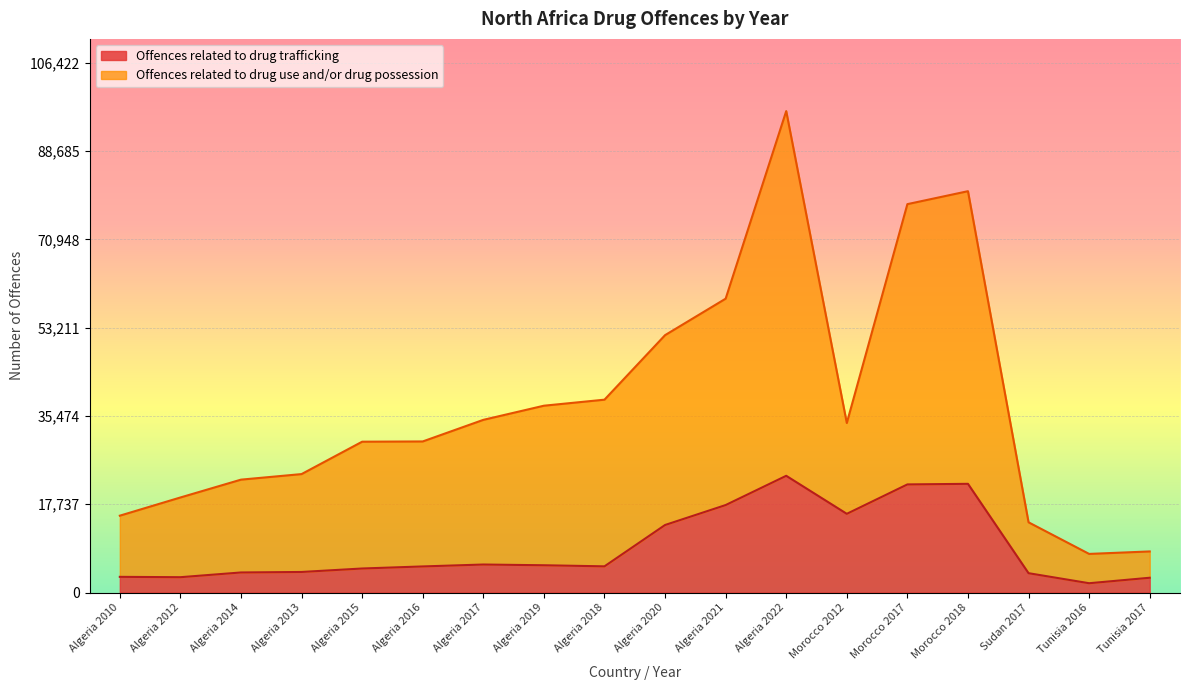

True or false: Offences related to drug trafficking and Offences related to drug use and/or drug possession cross at least once.

False